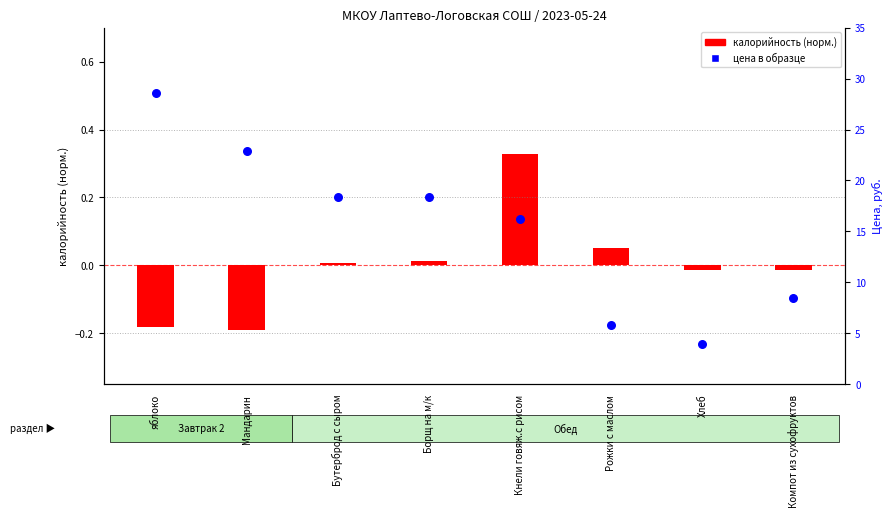

What are all the series names shown in the legend?

калорийность (норм.), цена в образце